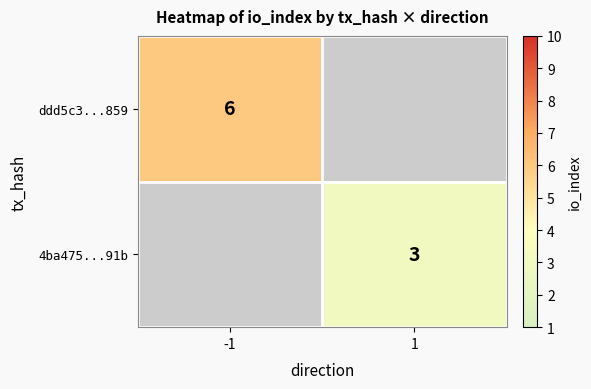

The value of ddd5c3...859 at -1 is 10. True or false?

False